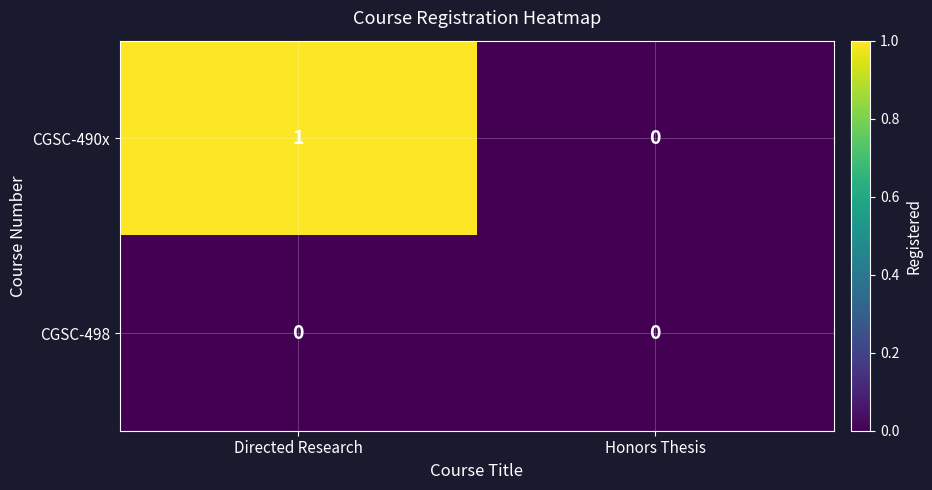

Reading right to left, transcribe all the data shown in this chart.

CGSC-490x: 0	1
CGSC-498: 0	0